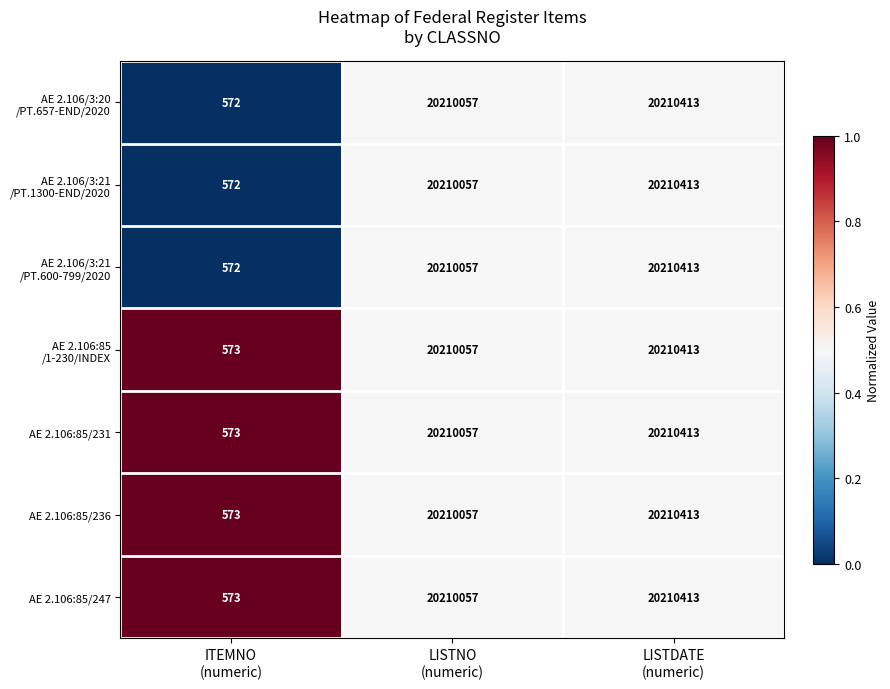

What is the smallest value displayed?

572